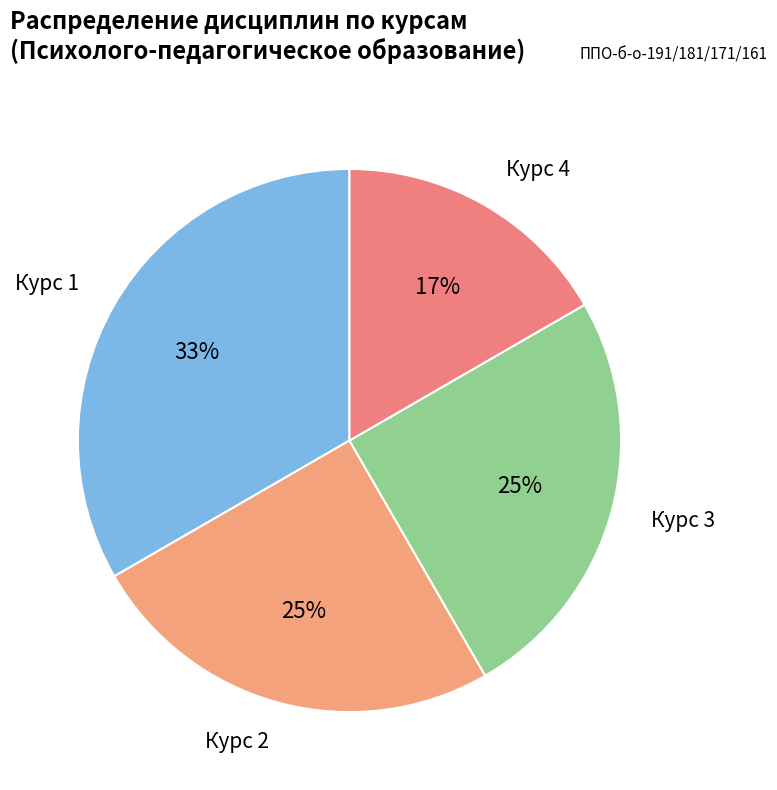

Which category has the biggest portion of the pie?

Курс 1